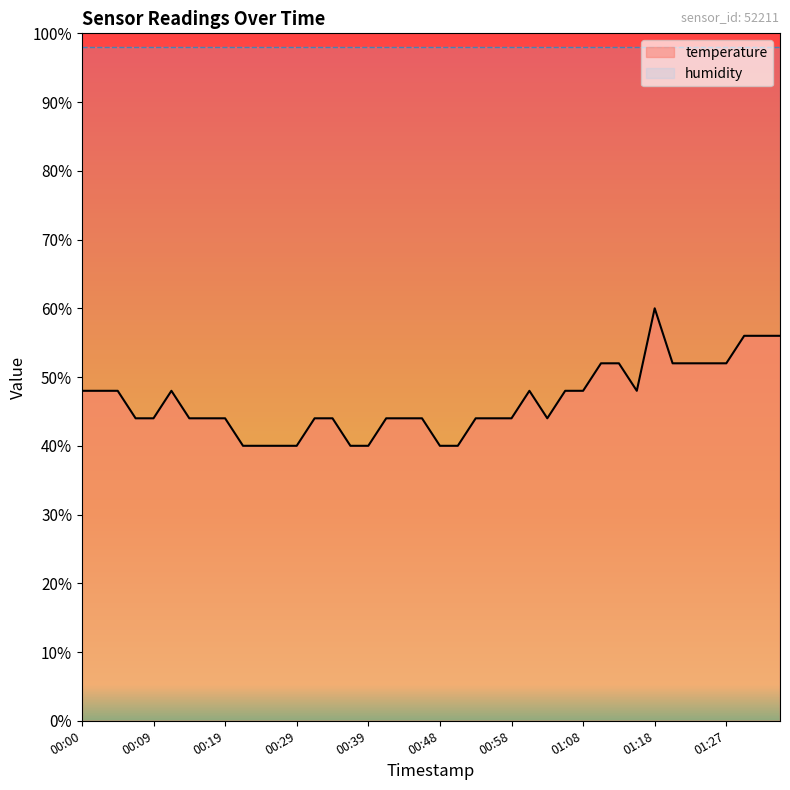

What is the sum of the values at 01:05 and 00:41?

92.0